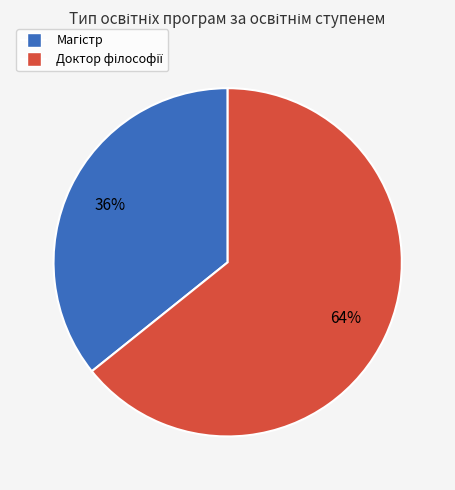

Does any single category account for the majority?

Yes